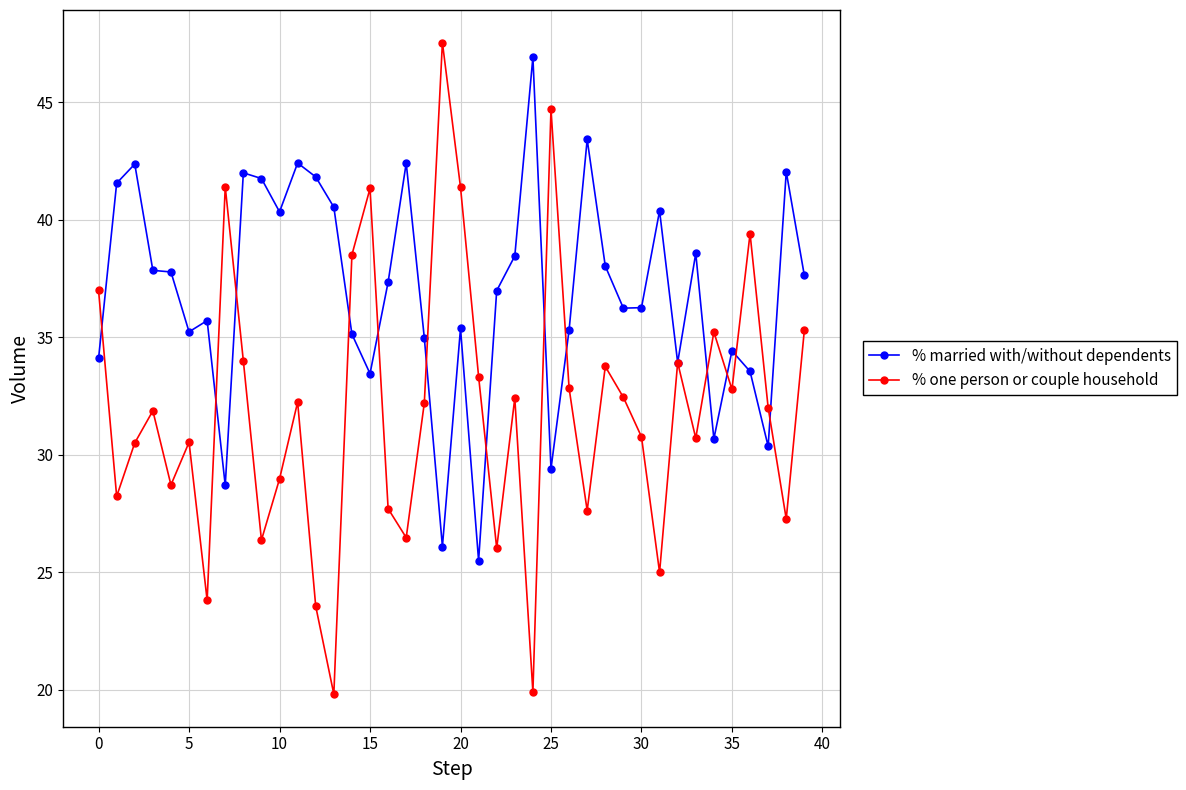

Which series has the largest total across all categories?

% married with/without dependents